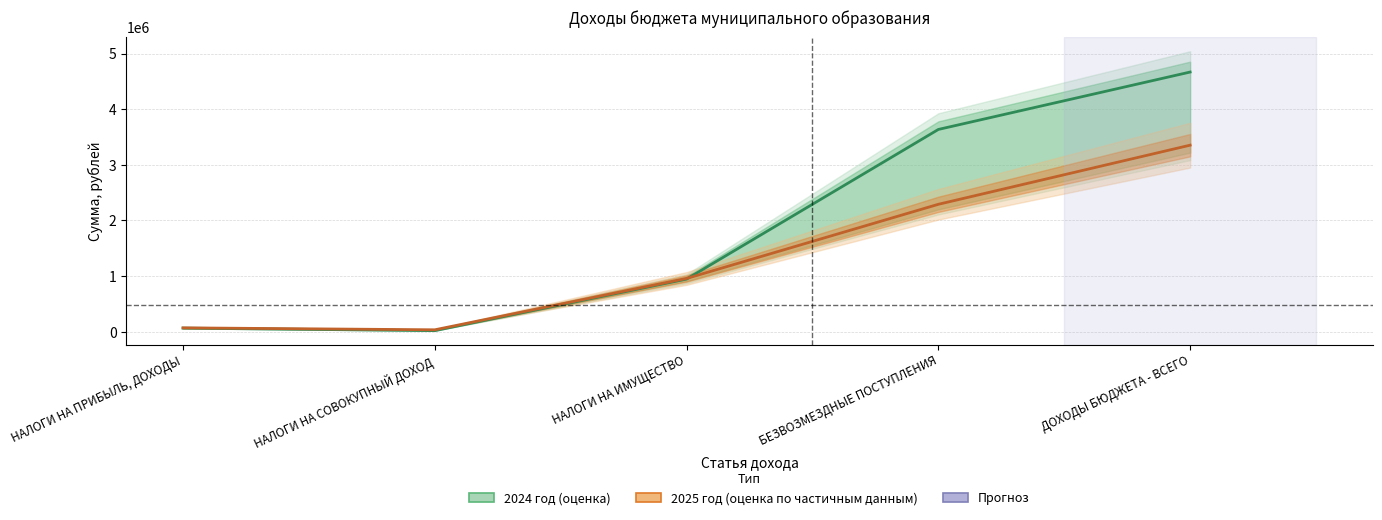

What is the difference between the maximum and minimum values in the 2024 год series?

4649000